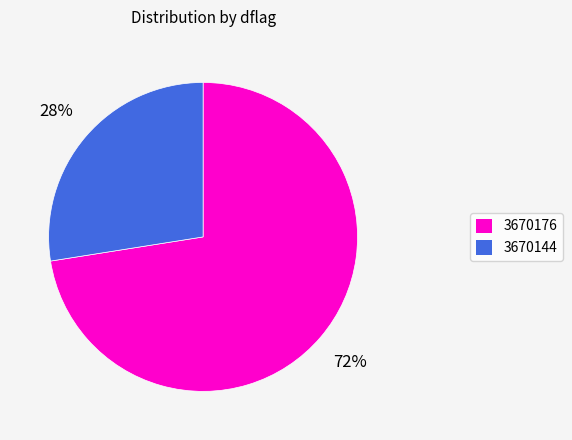

To the nearest percent, what portion does 3670176 represent?

73%